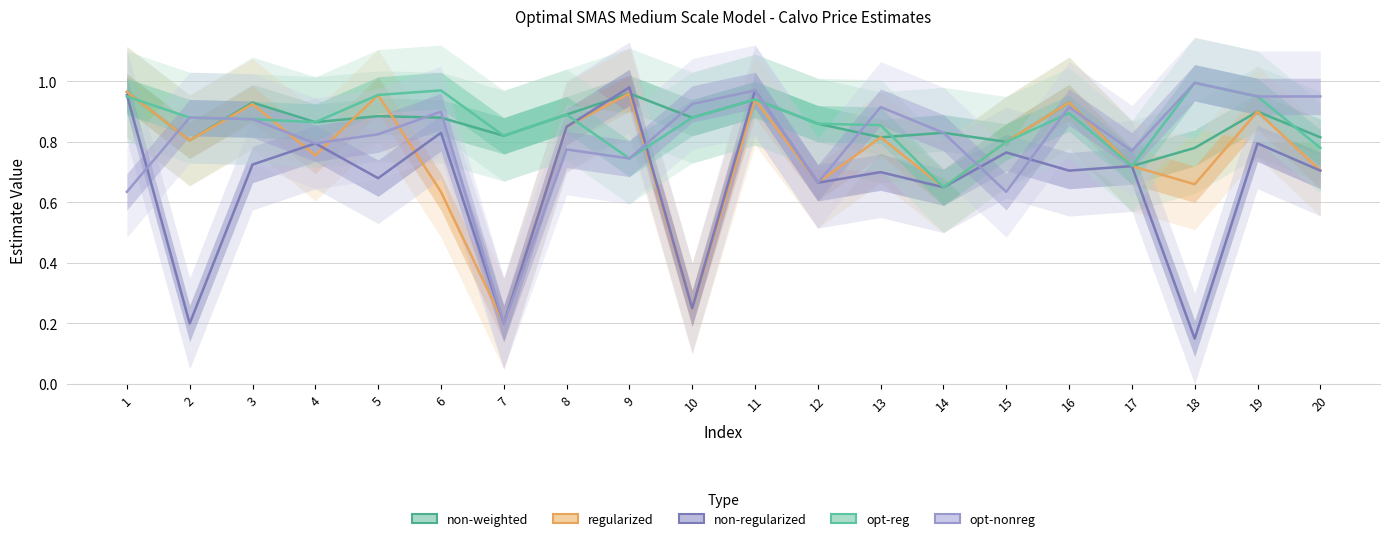

Which series has the widest spread of values?

non-regularized